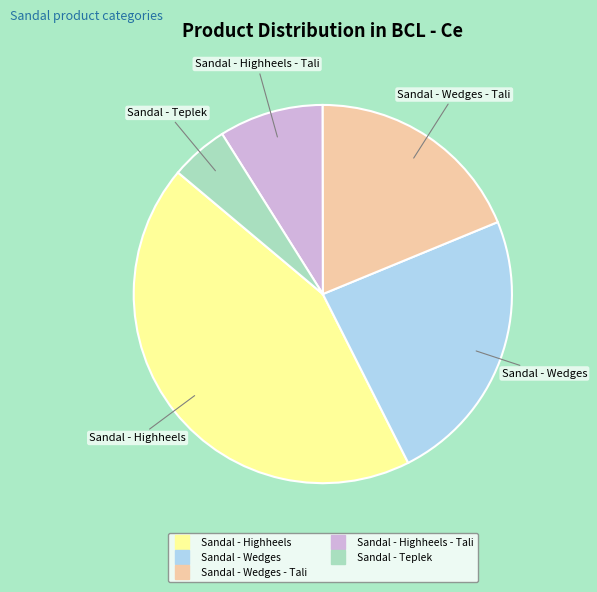

Is there any slice that represents more than half of the pie?

No